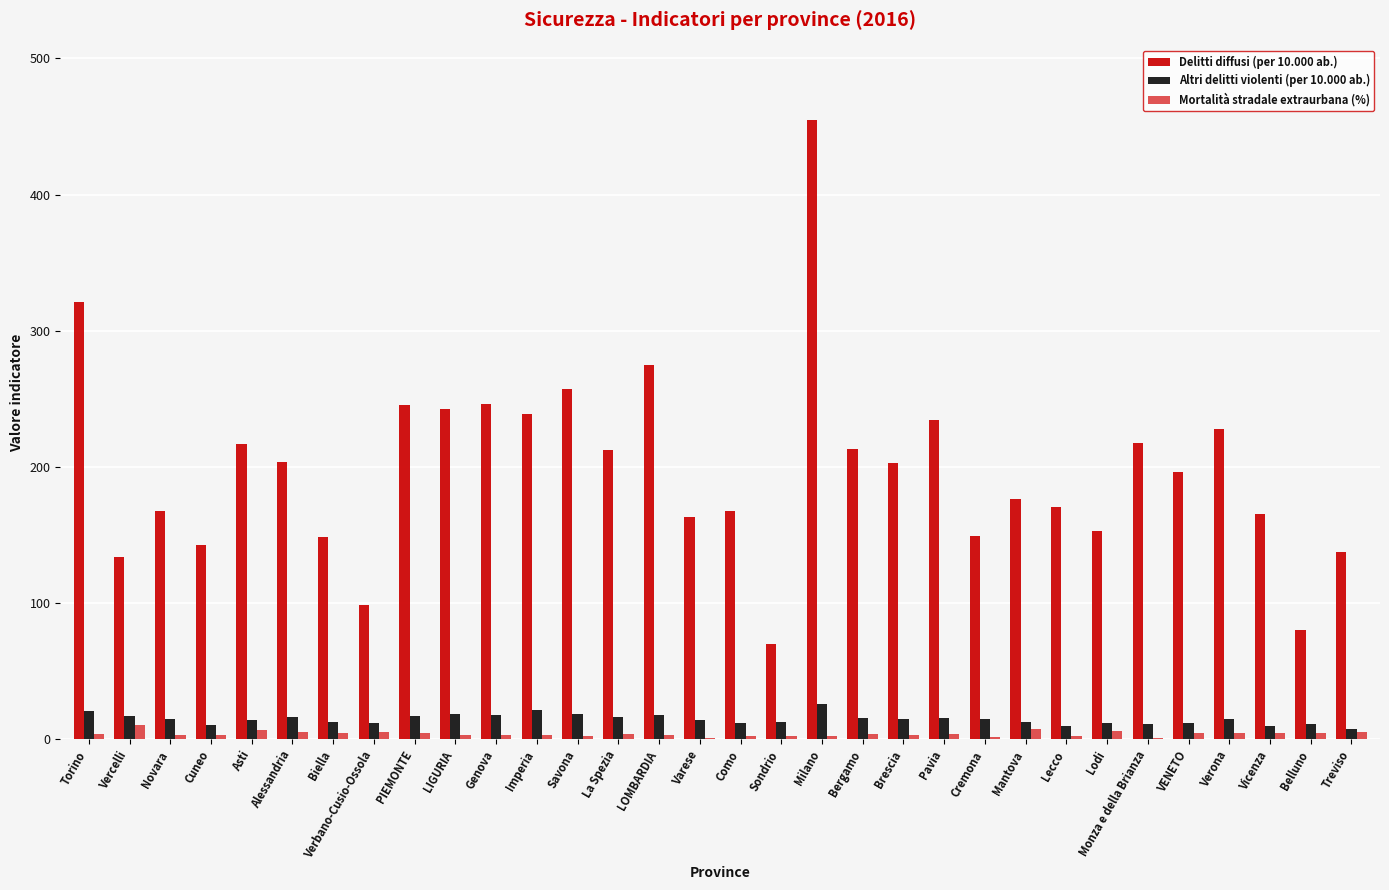

What is the sum of all Delitti diffusi (per 10.000 ab.) values?

6332.8